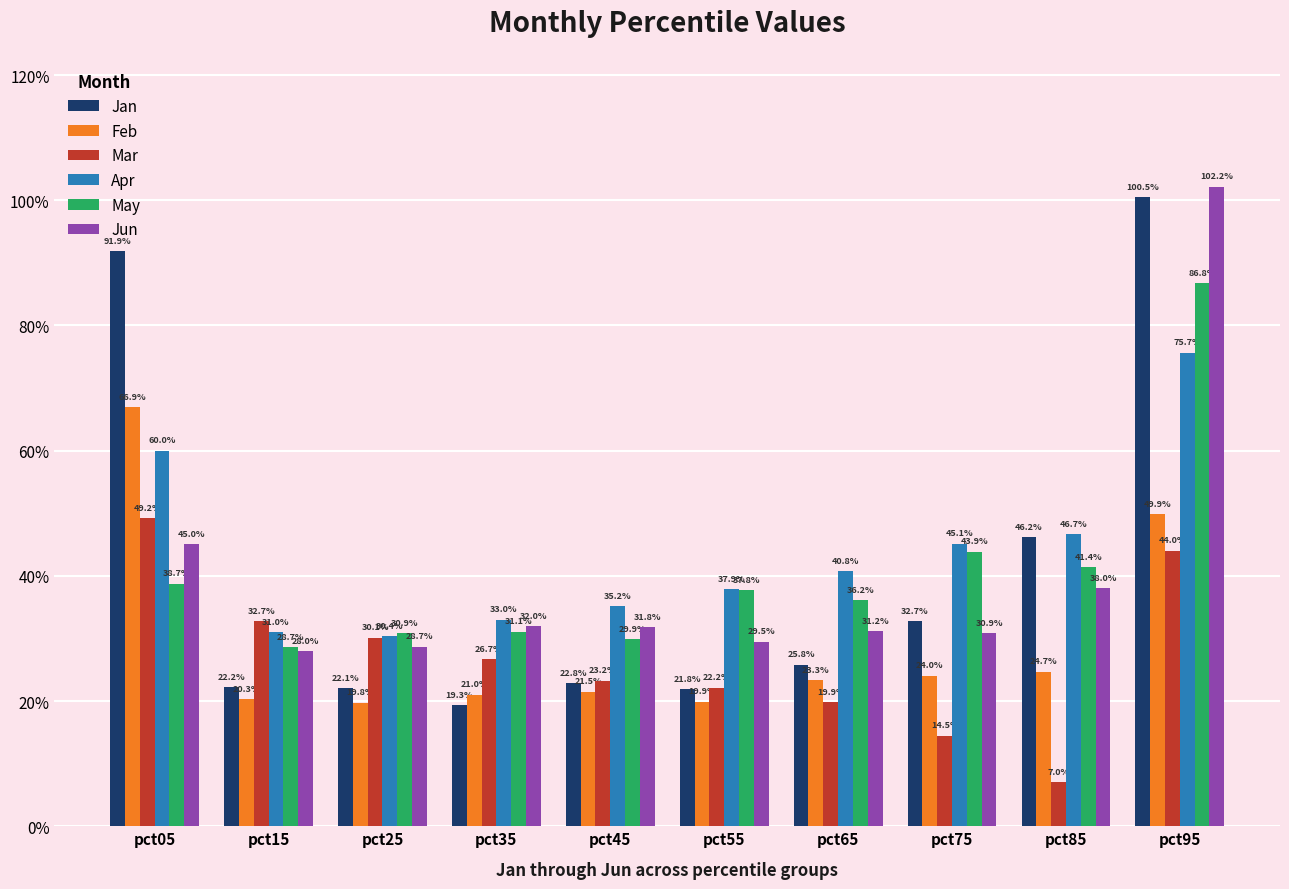

What is the sum of the May values at pct25 and pct95?

1.2